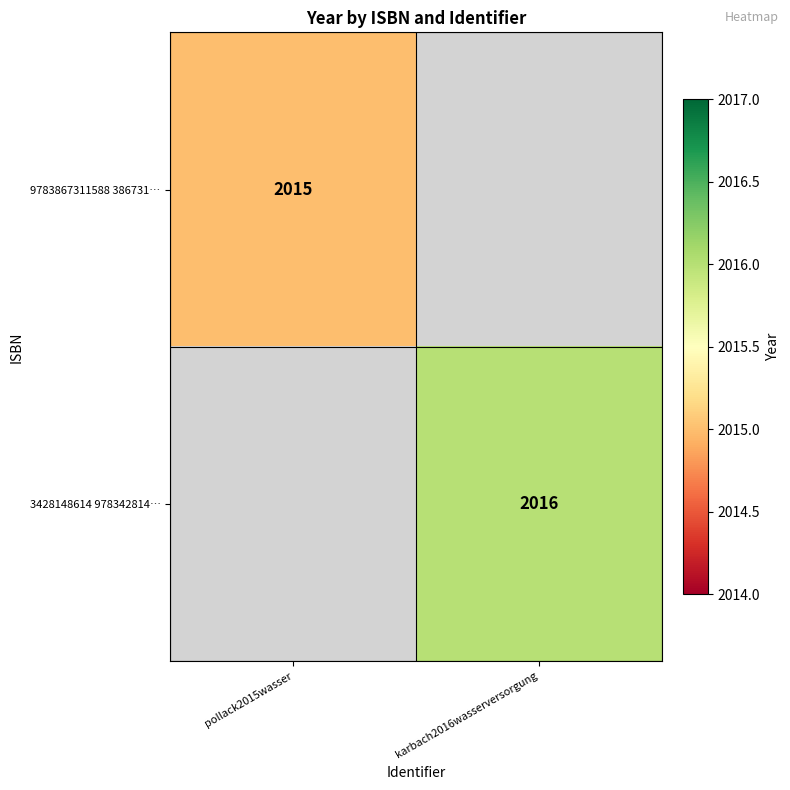

What is the greatest value displayed?

2016.0